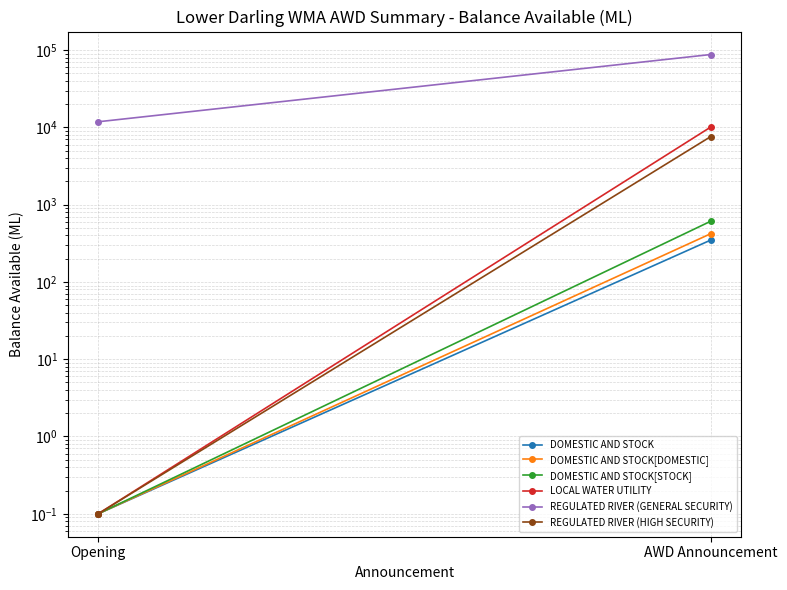

Which series has the widest spread of values?

REGULATED RIVER (GENERAL SECURITY)